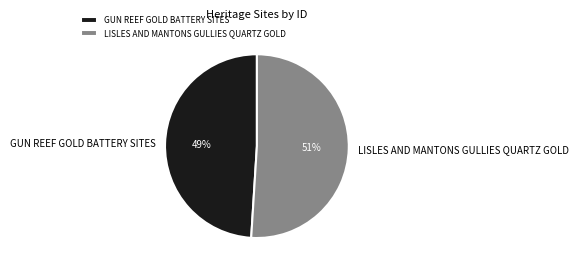

How many segments does this pie chart have?

2